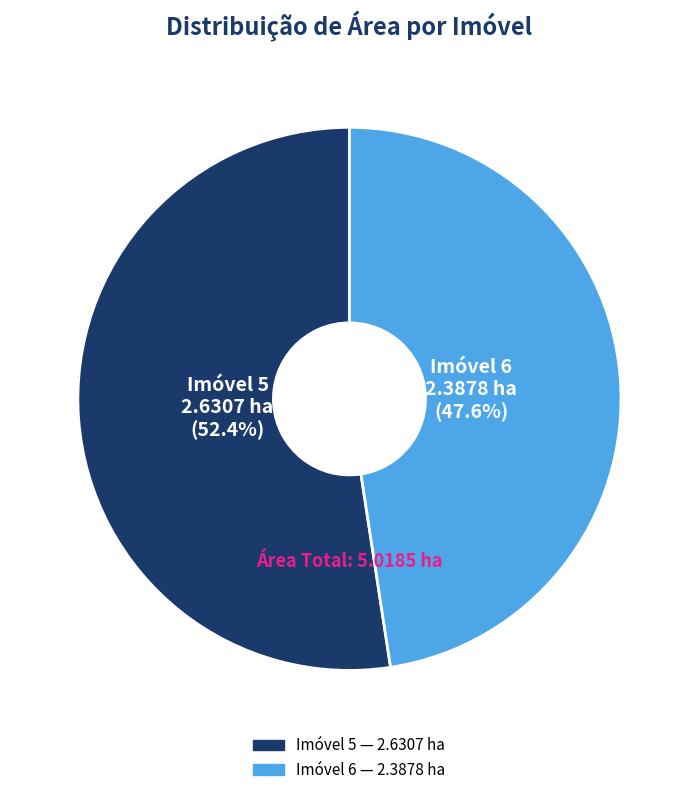

Does any single category account for the majority?

Yes